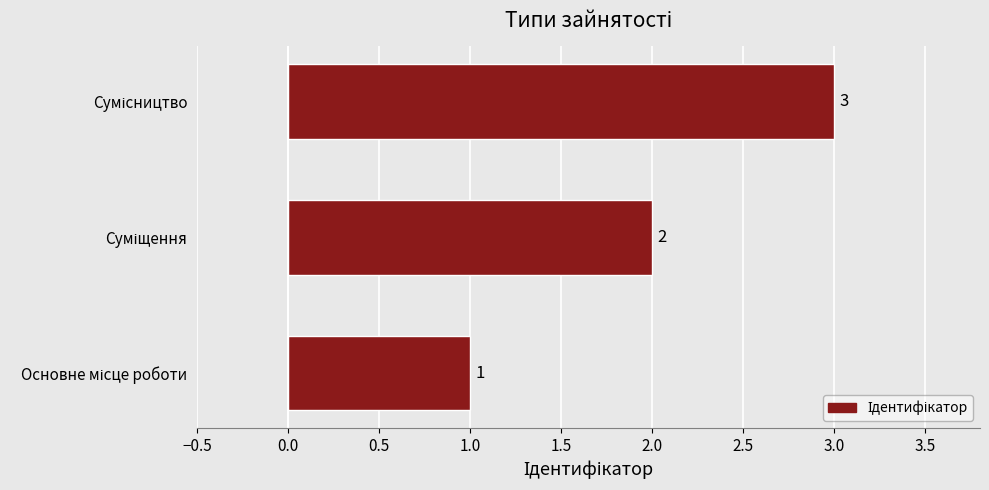

What is the difference between the maximum and minimum values?

2